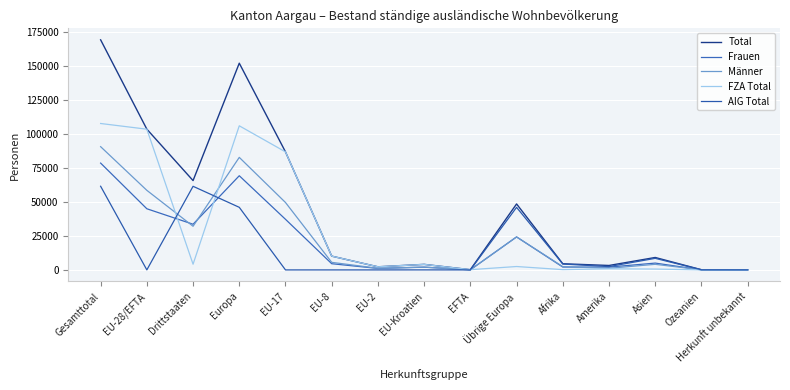

How many values in AIG Total are above zero?

13